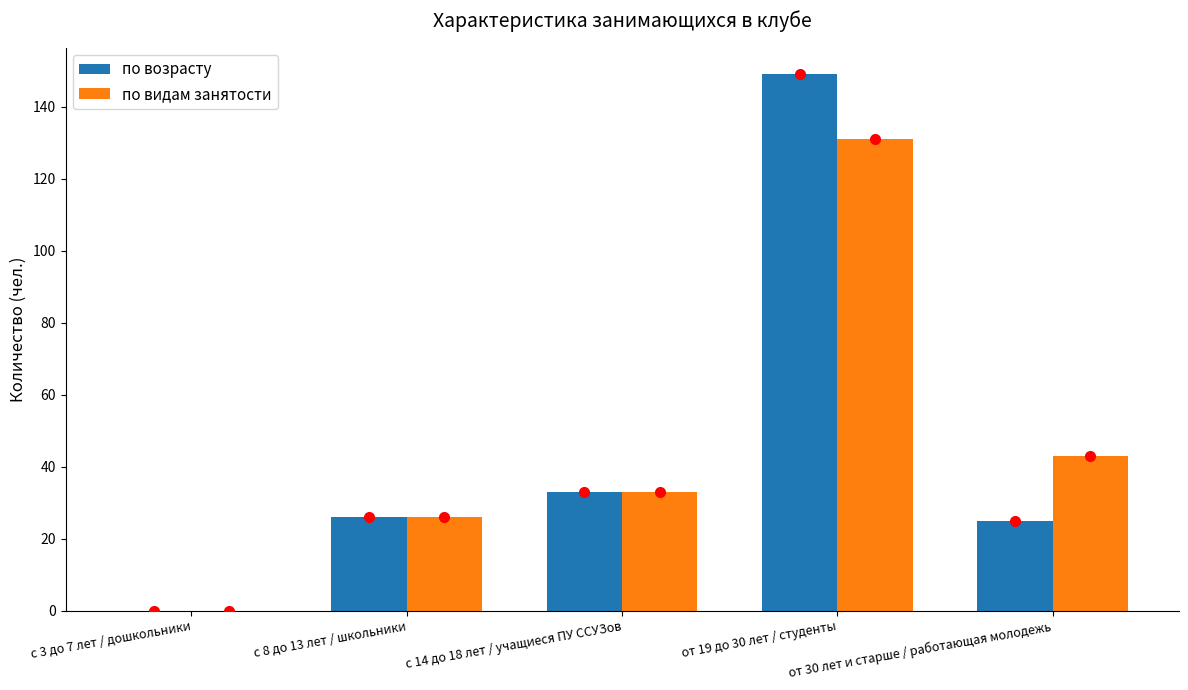

Reading right to left, what are all the values shown in this chart?

по возрасту: 25	149	33	26	0
по видам занятости: 43	131	33	26	0